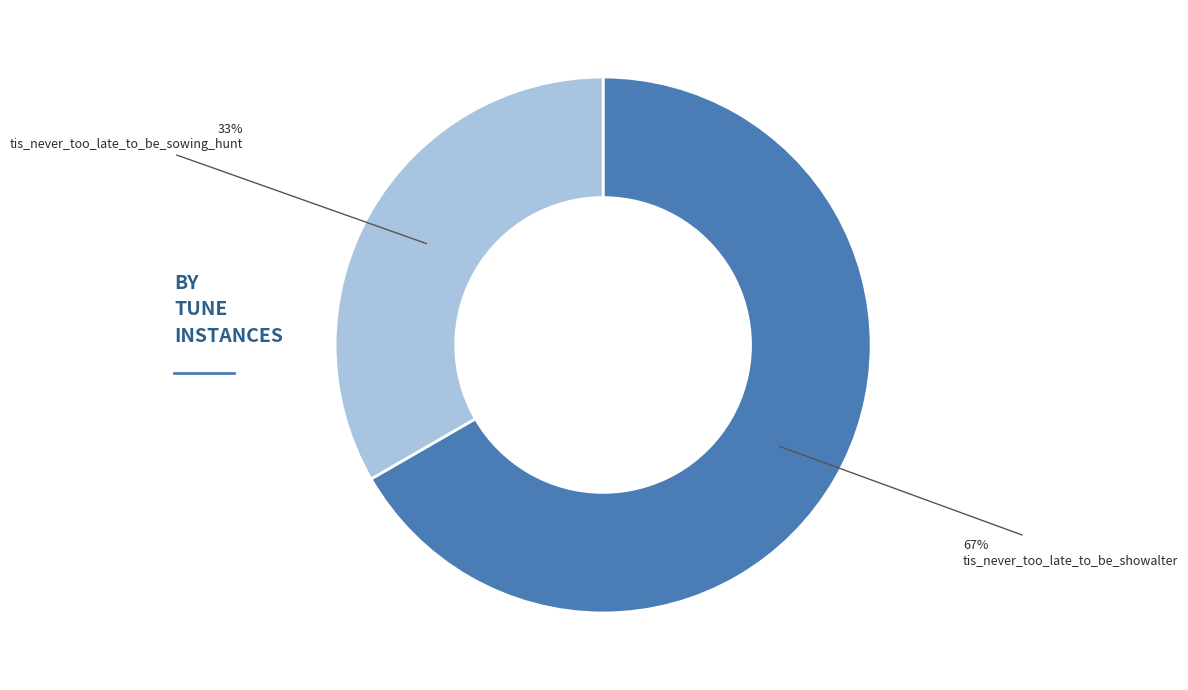

Is there any slice that represents more than half of the pie?

Yes